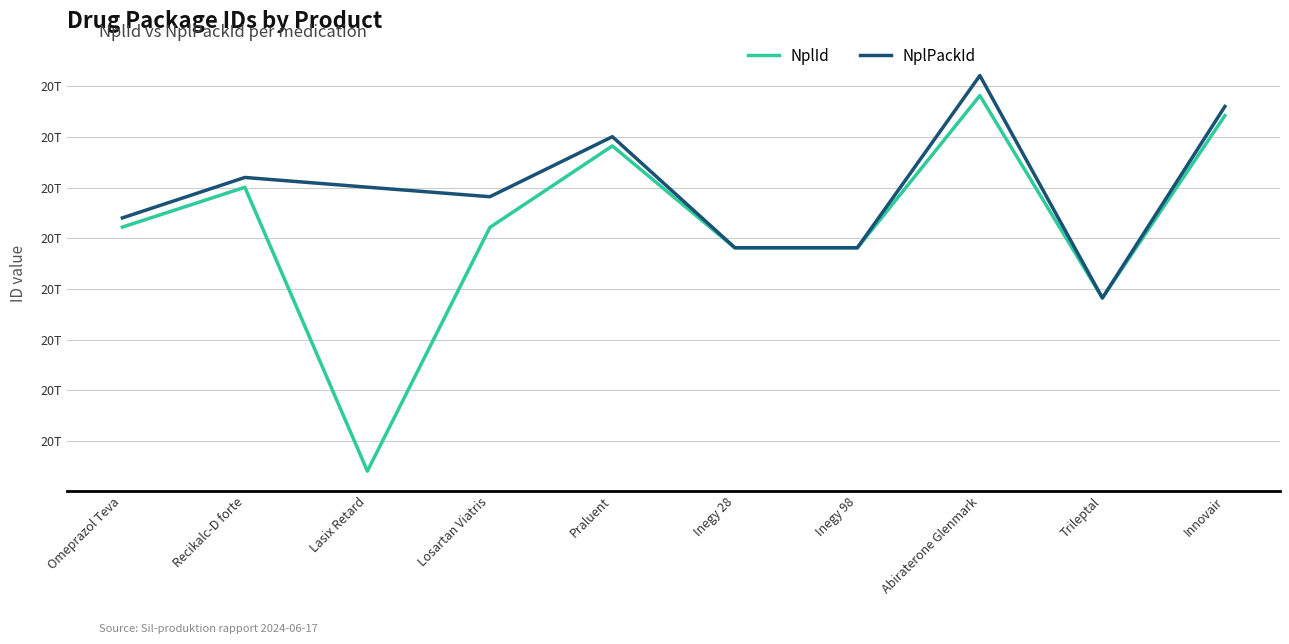

The value of NplId at Omeprazol Teva is 20061129000085. True or false?

True